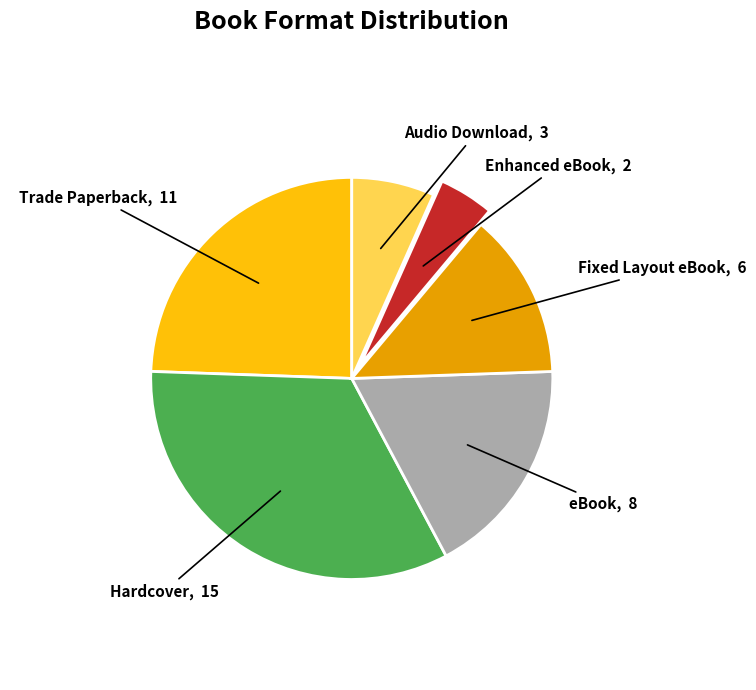

Do Hardcover and Audio Download together represent more than half of the pie?

No